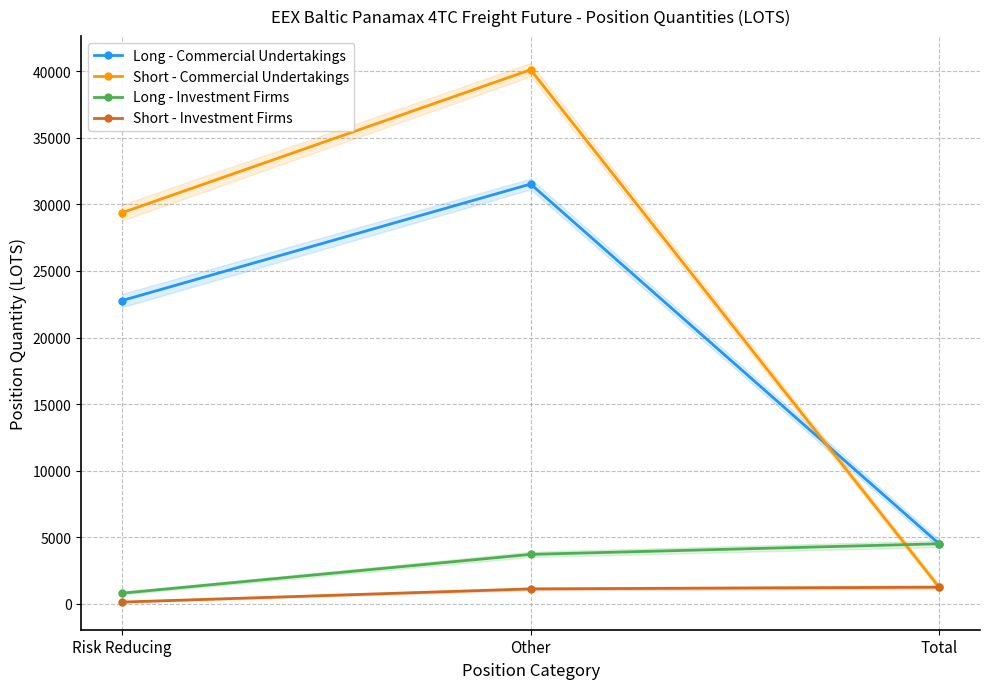

What is the difference between the maximum and minimum values in the Short - Commercial Undertakings series?

38870.8